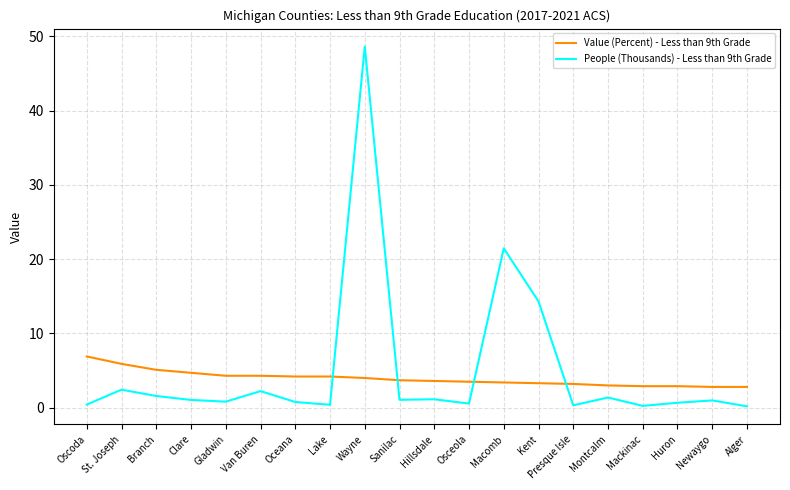

What position from the right is Van Buren?

15